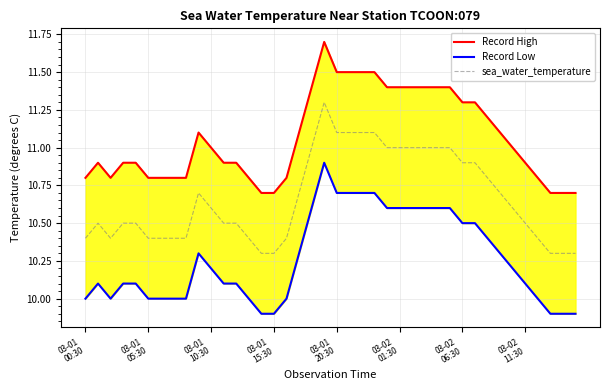

What is the highest value of the sea_water_temperature series?

11.3